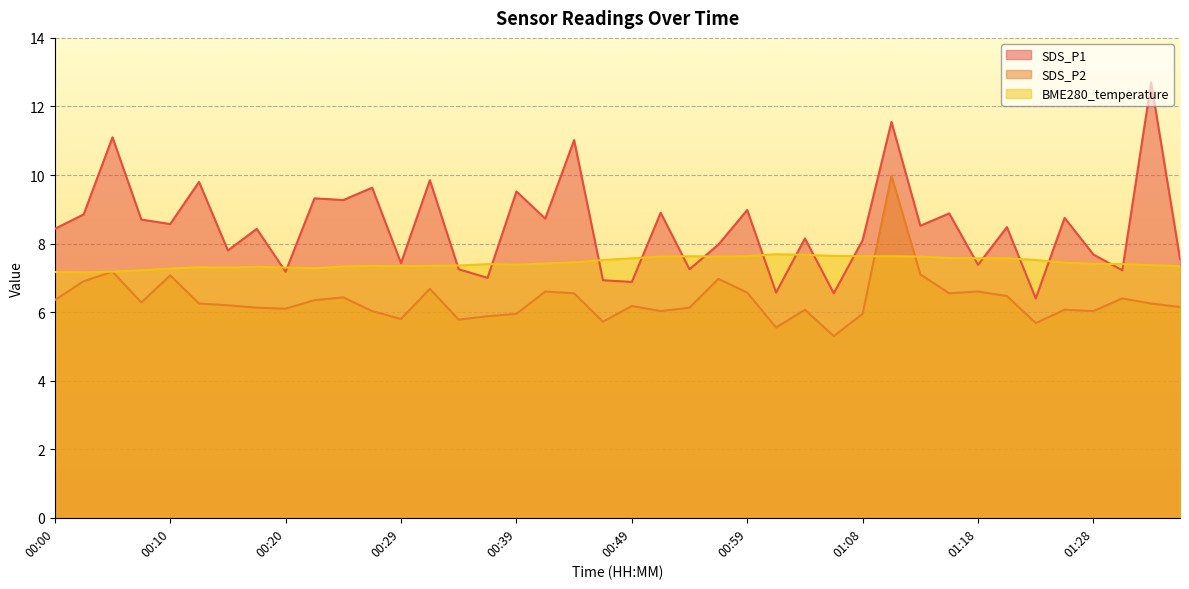

At which label does SDS_P2 reach its peak?

01:11